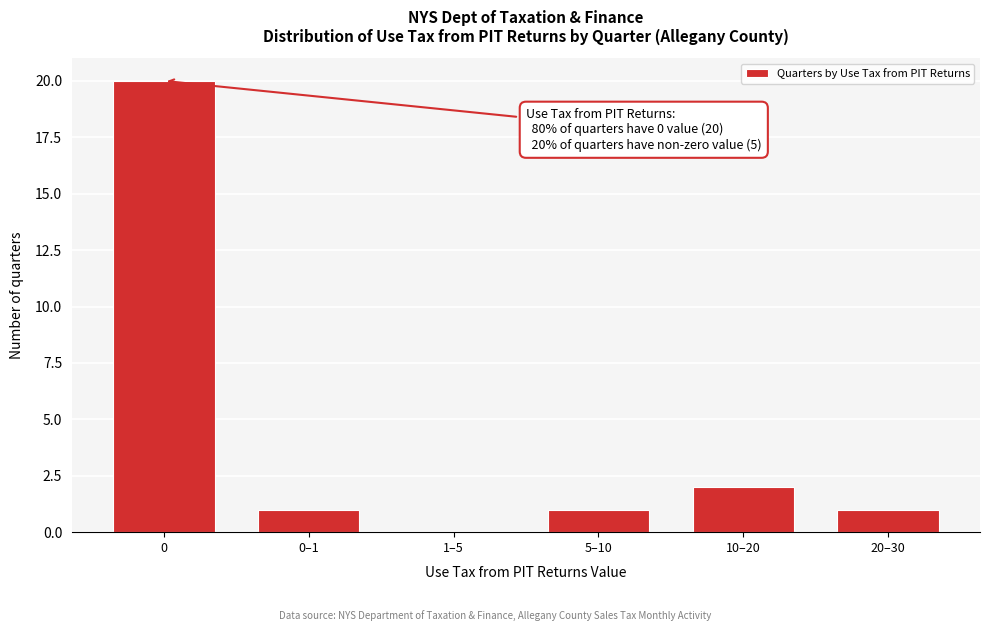

Reading left to right, list all the values displayed in this chart.

0=20	0–1=1	1–5=0	5–10=1	10–20=2	20–30=1